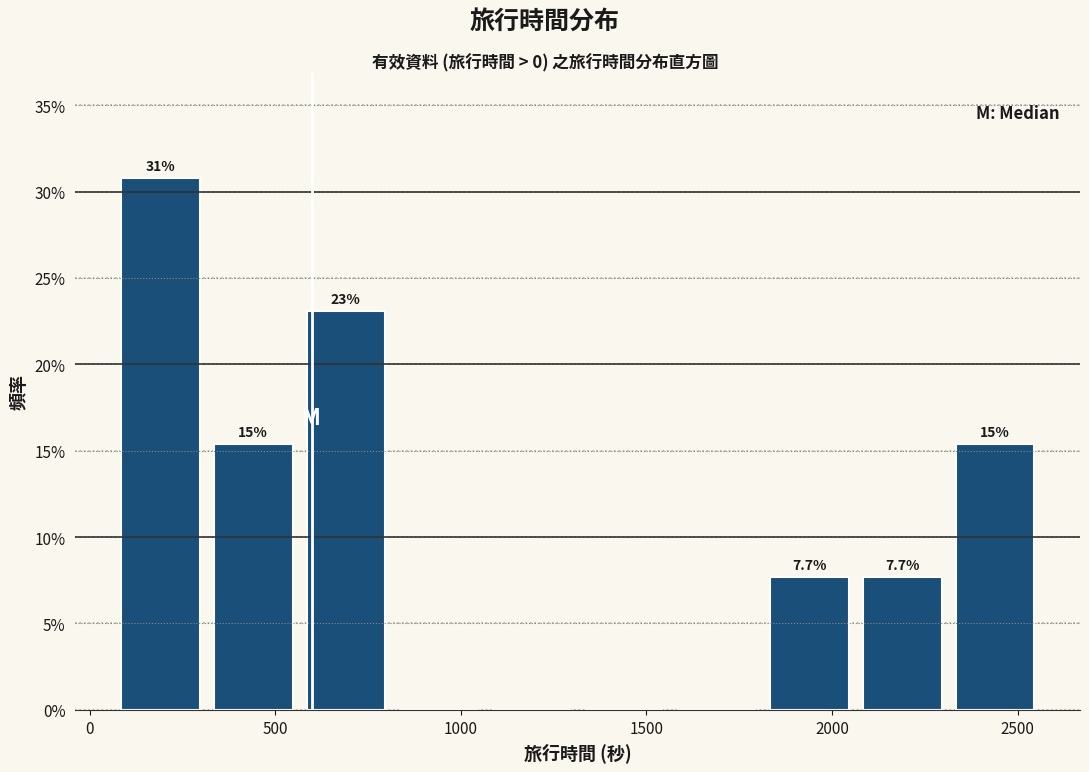

Over which range of the x-axis is the bar tallest?

50 to 300